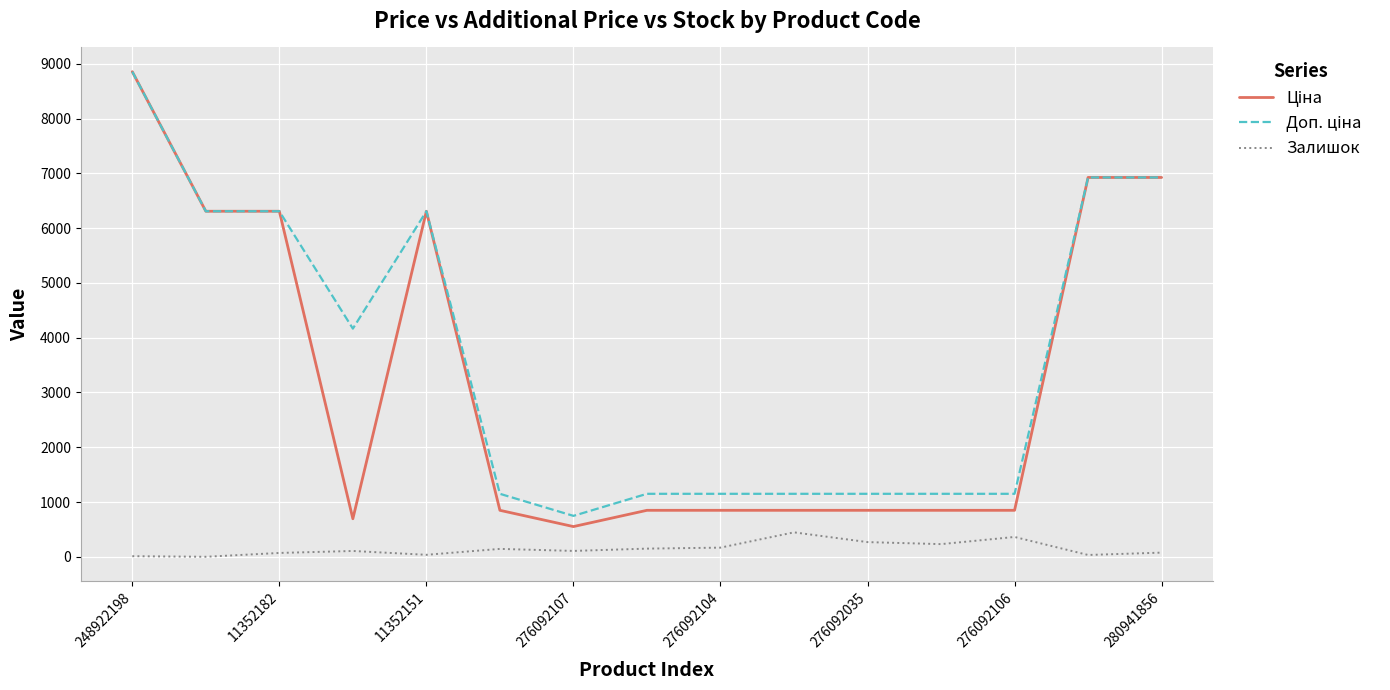

What is the maximum value shown in the chart?

8856.7